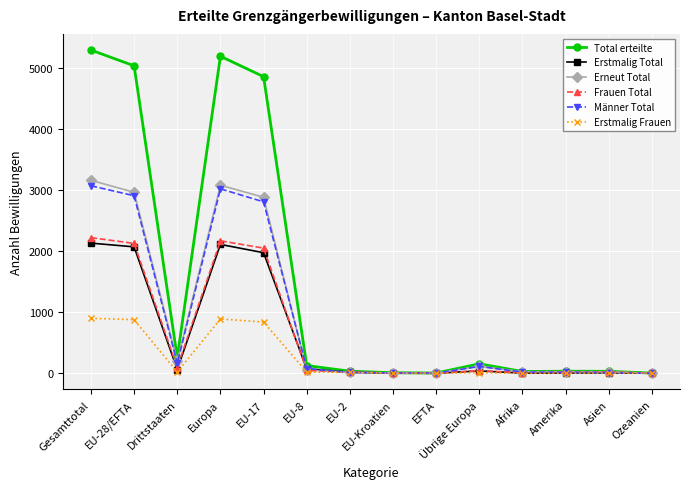

What is the sum of the Erneut Total values at EFTA and Afrika?

29